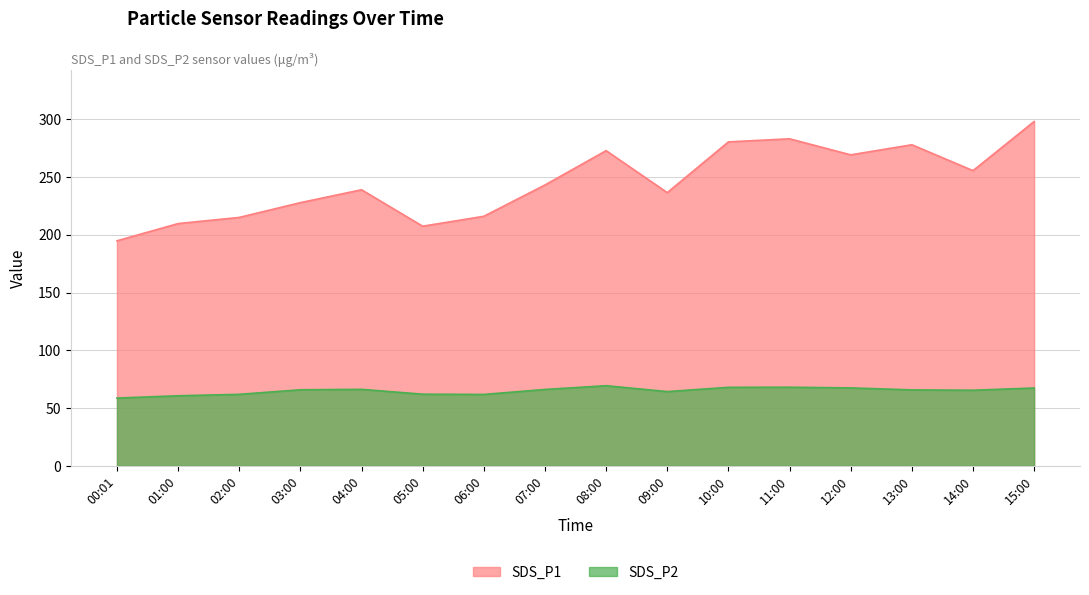

What is the label of the 1st point from the right?

15:00